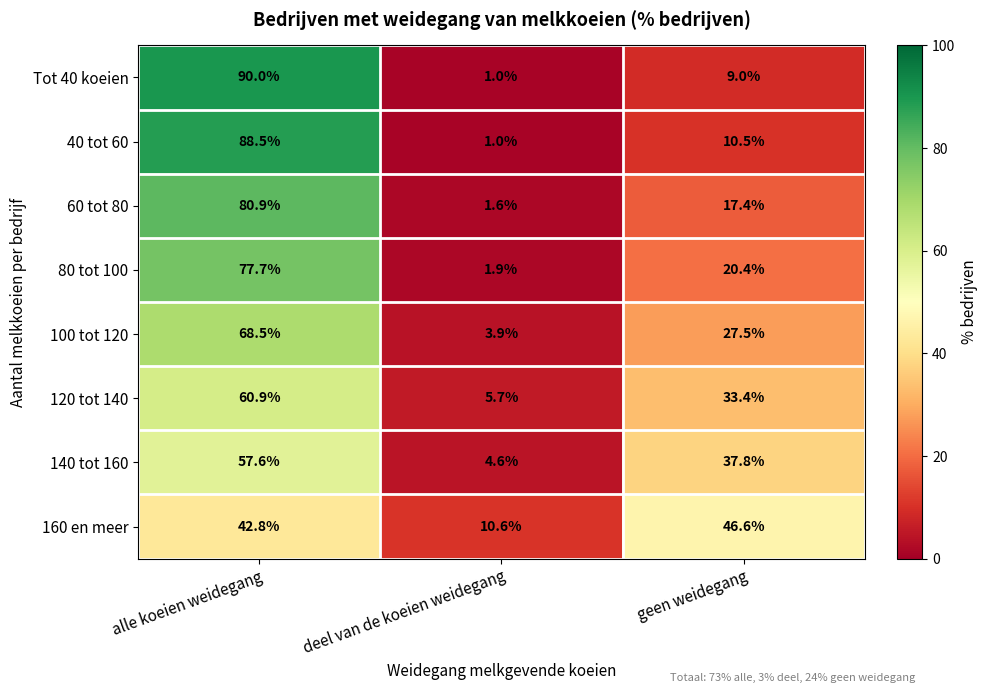

Which label corresponds to the smallest value in the chart?

deel van de koeien weidegang